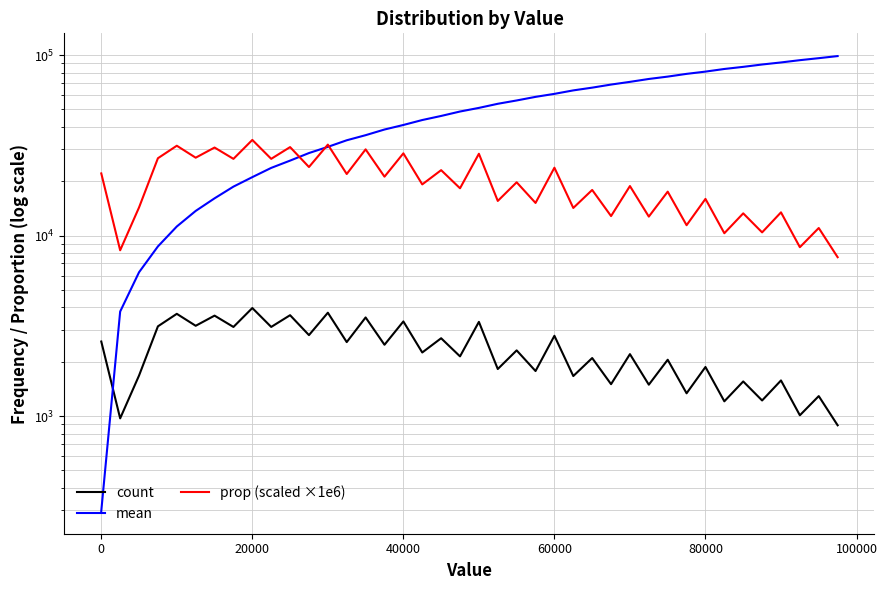

True or false: prop (scaled ×1e6) has a value of 49628.2 at 60000.

False